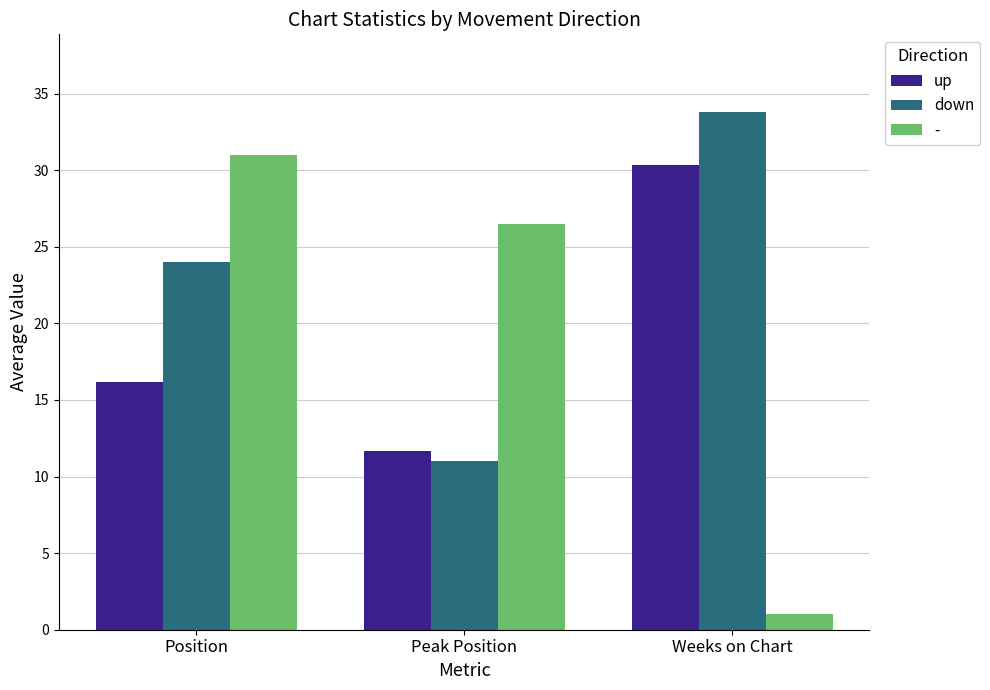

What is the difference between the highest and lowest values at Peak Position?

15.5